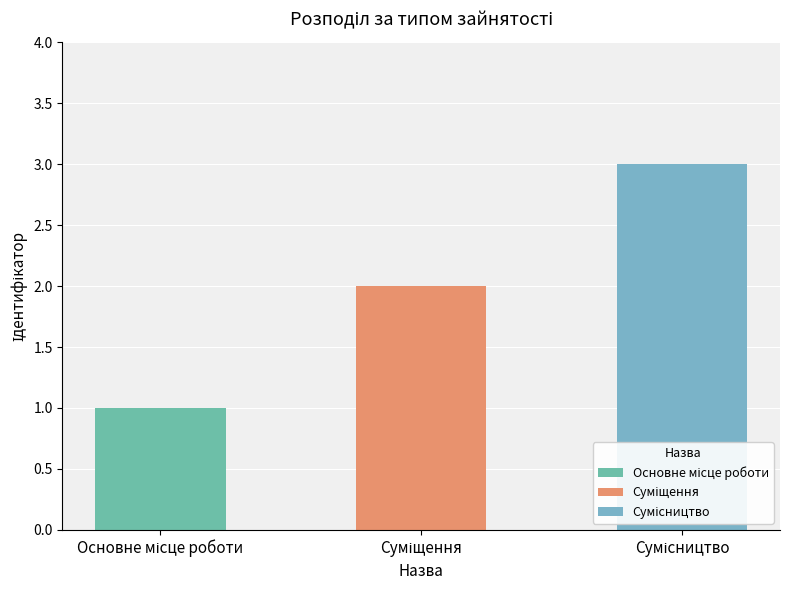

What is the difference between the values at Сумісництво and Основне місце роботи?

2